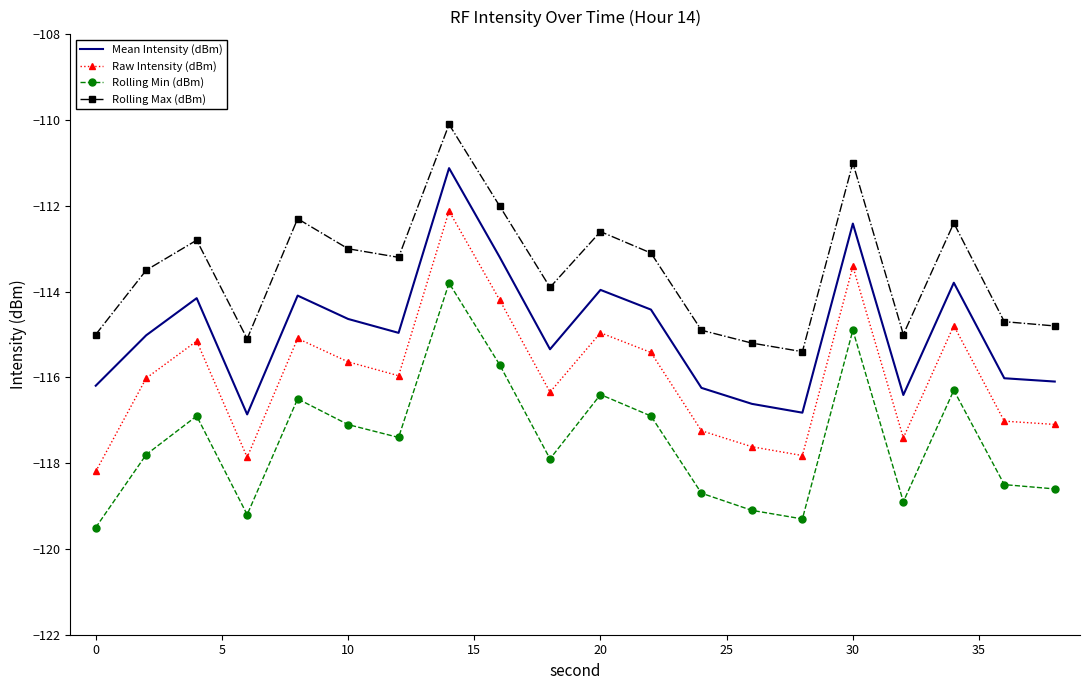

Which series has the largest total across all categories?

Rolling Max (dBm)